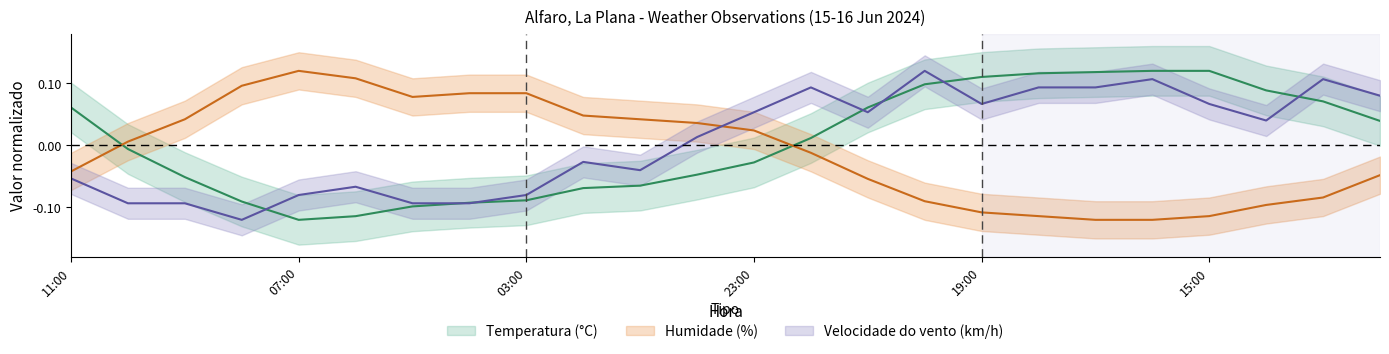

After their last crossing, which series has the higher values: Temperatura (ºC) or Humidade (%)?

Temperatura (ºC)